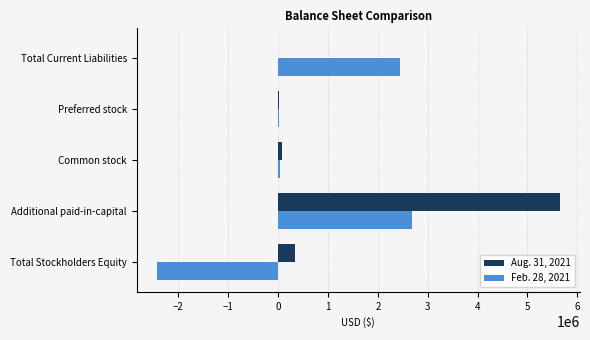

Is it true that Aug. 31, 2021 equals 5649888 at Additional paid-in-capital?

True